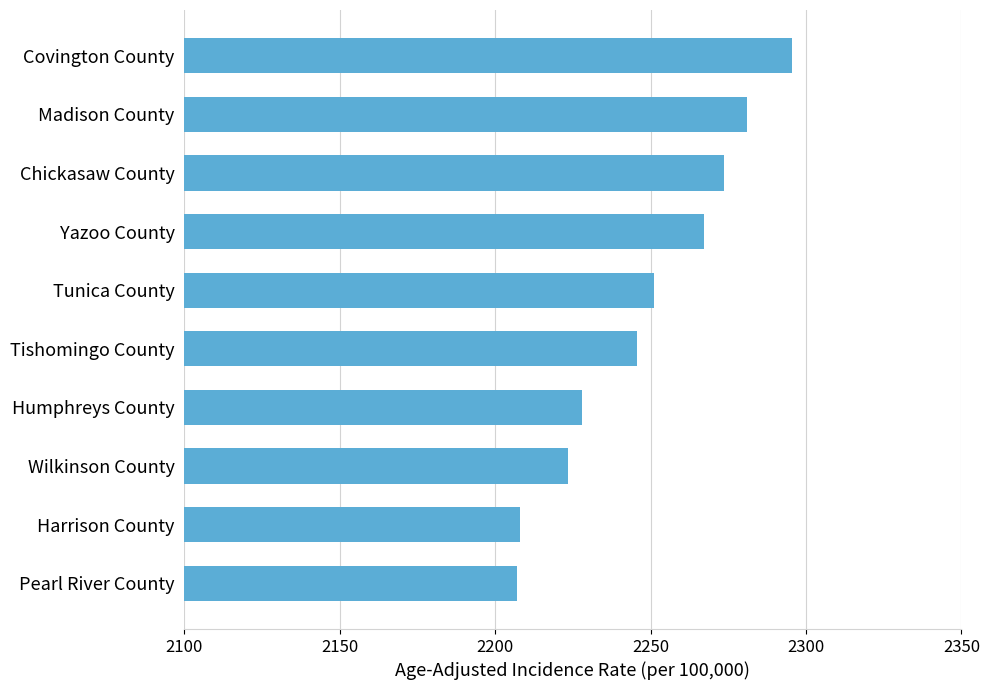

Reading bottom to top, extract all data points from this chart.

Pearl River County=2207.1	Harrison County=2208.1	Wilkinson County=2223.5	Humphreys County=2228.1	Tishomingo County=2245.5	Tunica County=2251.1	Yazoo County=2267.3	Chickasaw County=2273.7	Madison County=2281.0	Covington County=2295.4